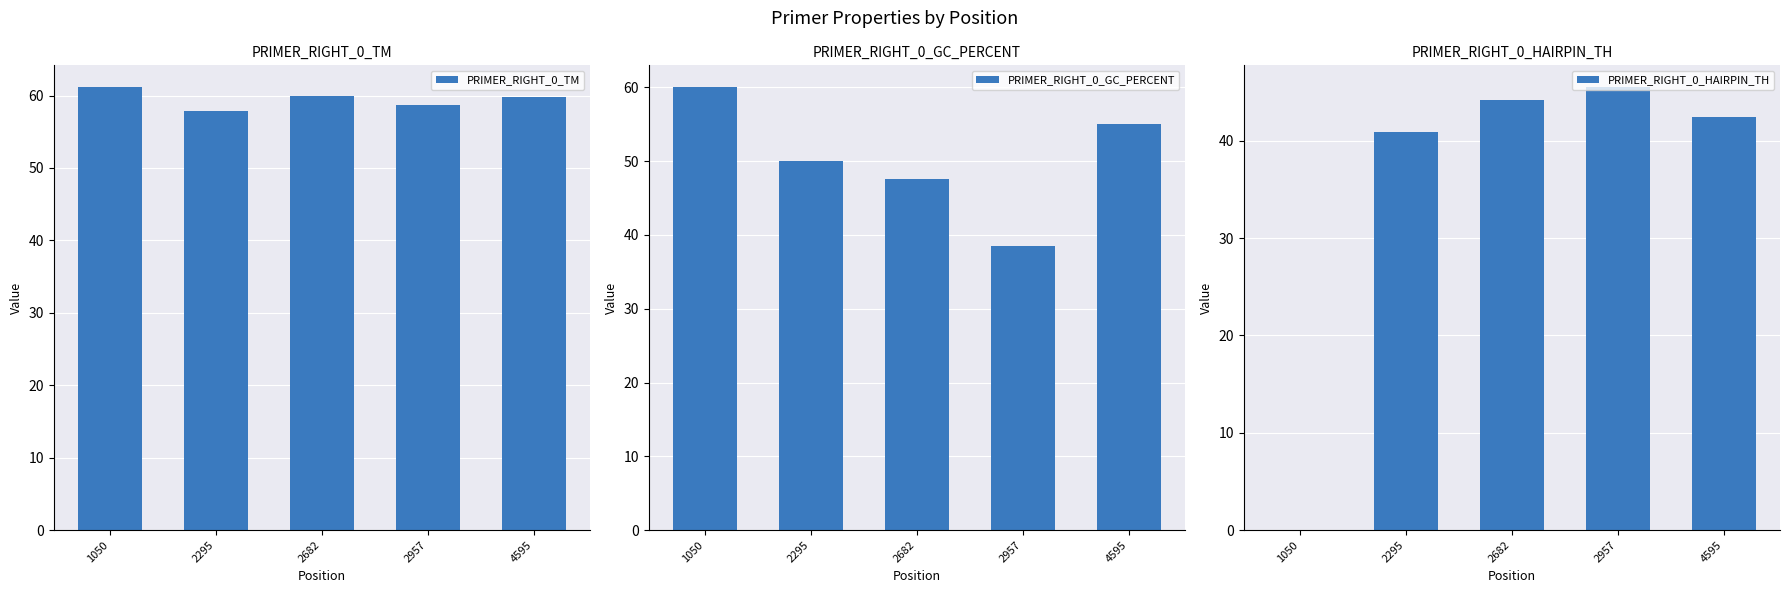

True or false: PRIMER_RIGHT_0_GC_PERCENT has a value of 84.2 at 1050.

False